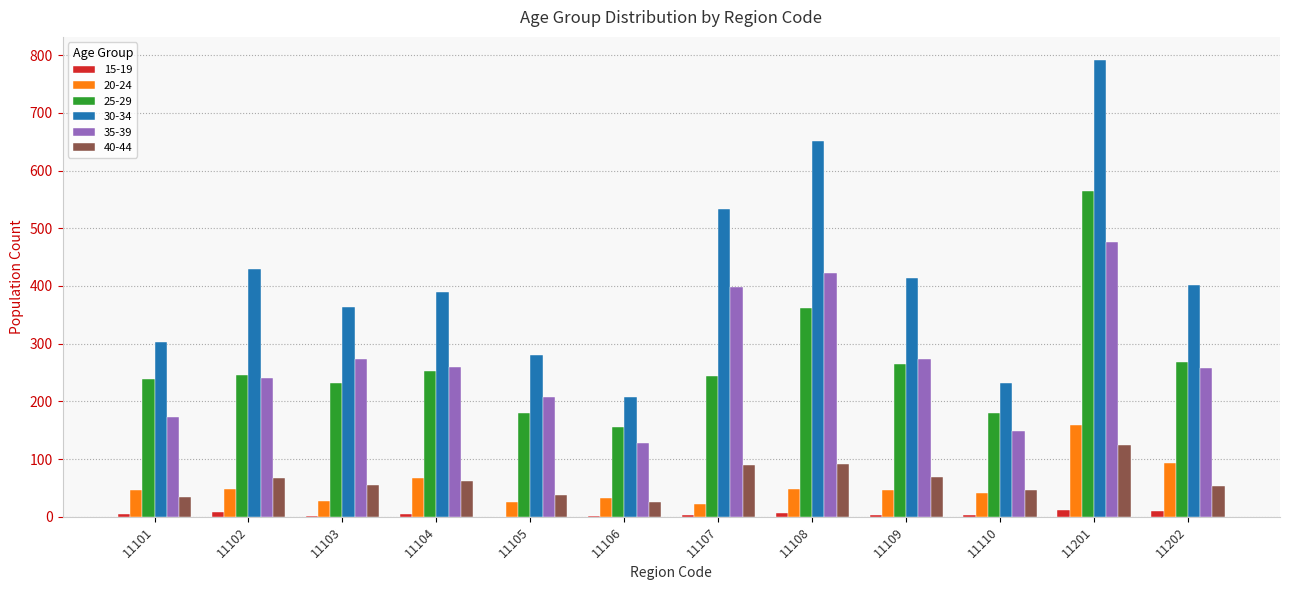

Which series has the largest total across all categories?

30-34